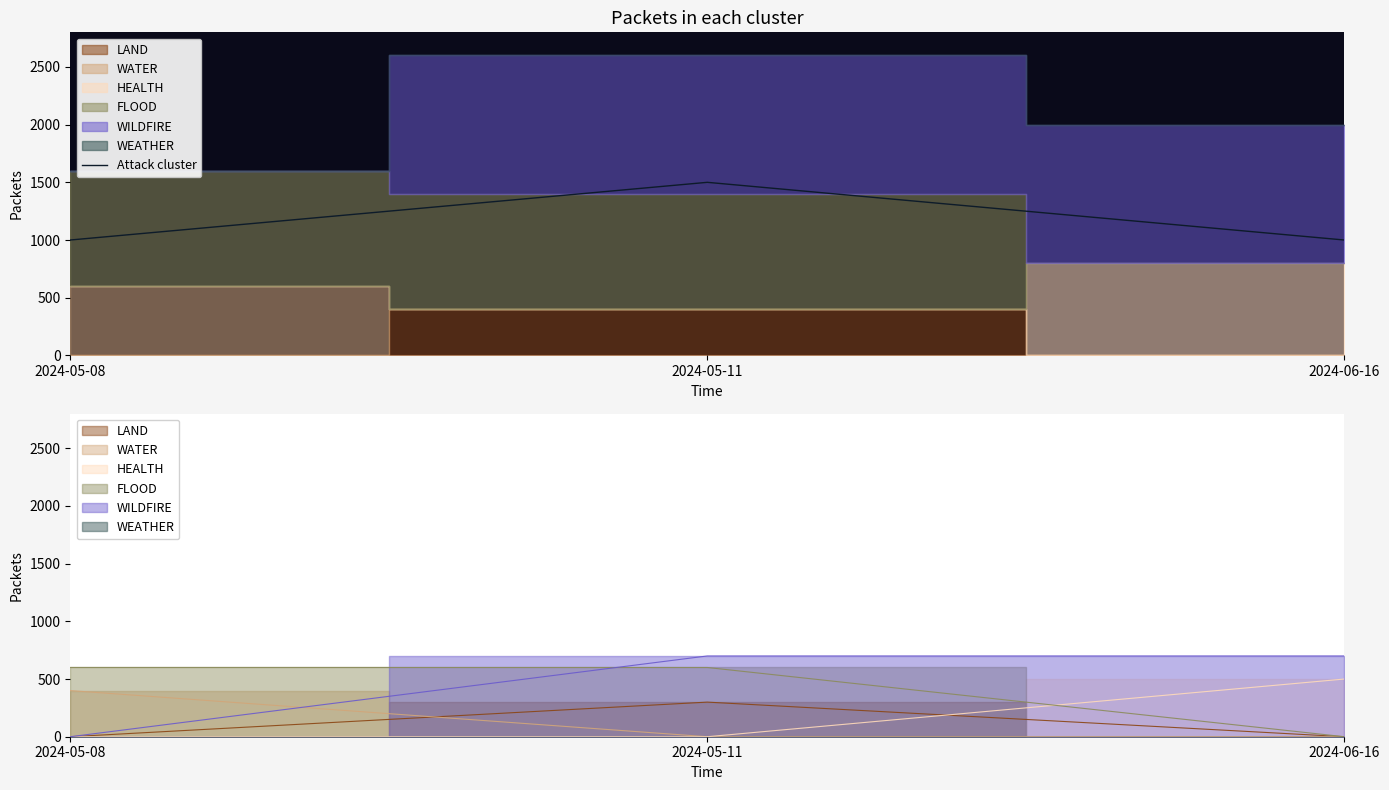

The value of Attack cluster at 2024-05-08 is 1000. True or false?

True